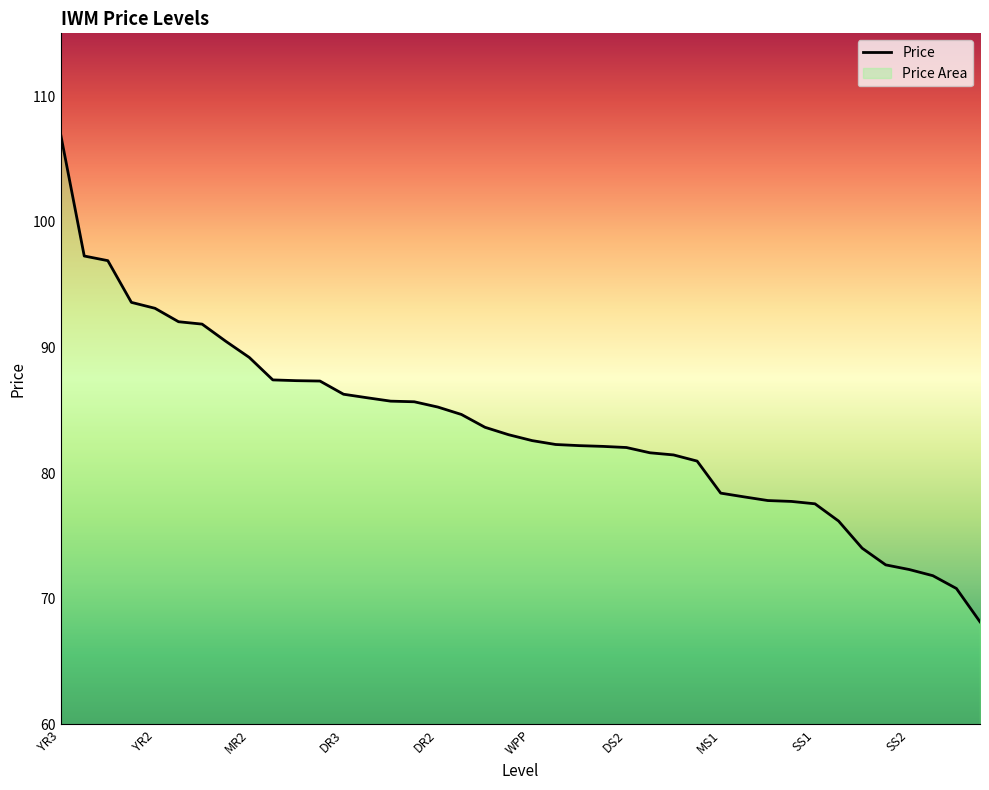

Is it true that the value at 29 is 78.1?

True